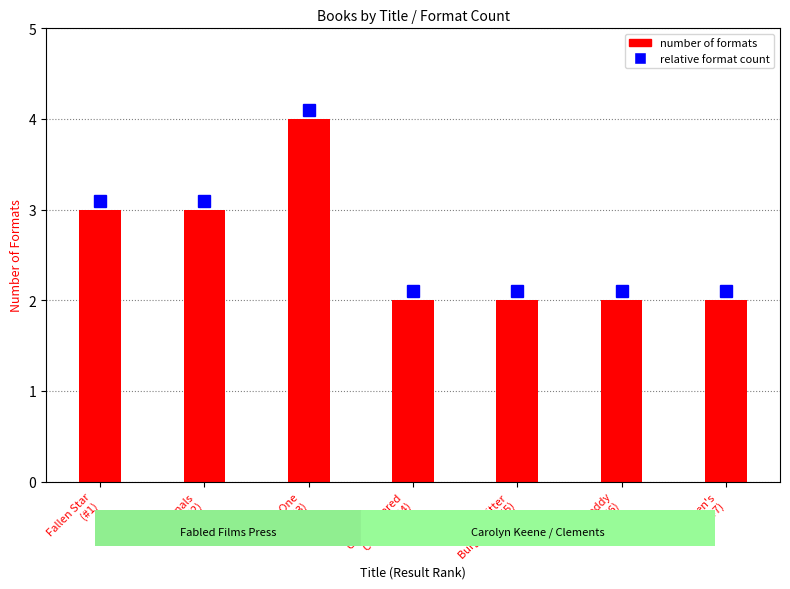

What is the maximum value shown in the chart?

4